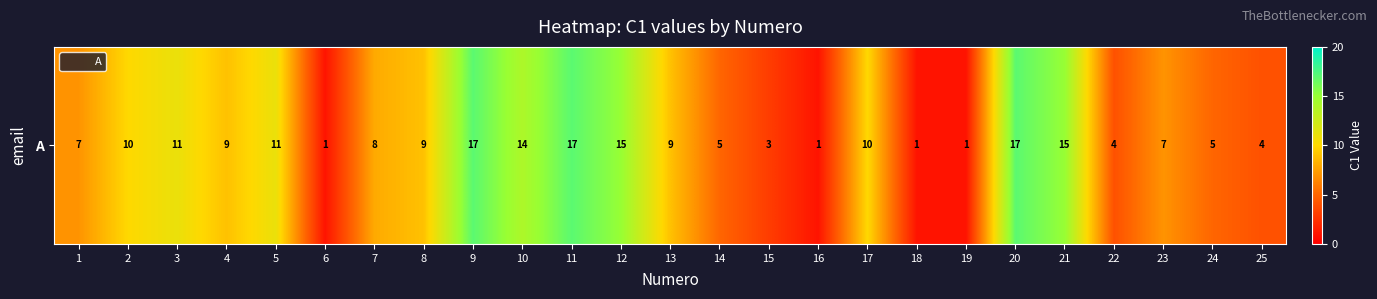

Rank the categories by value from highest to lowest.

9, 11, 20, 12, 21, 10, 3, 5, 2, 17, 4, 8, 13, 7, 1, 23, 14, 24, 22, 25, 15, 6, 16, 18, 19